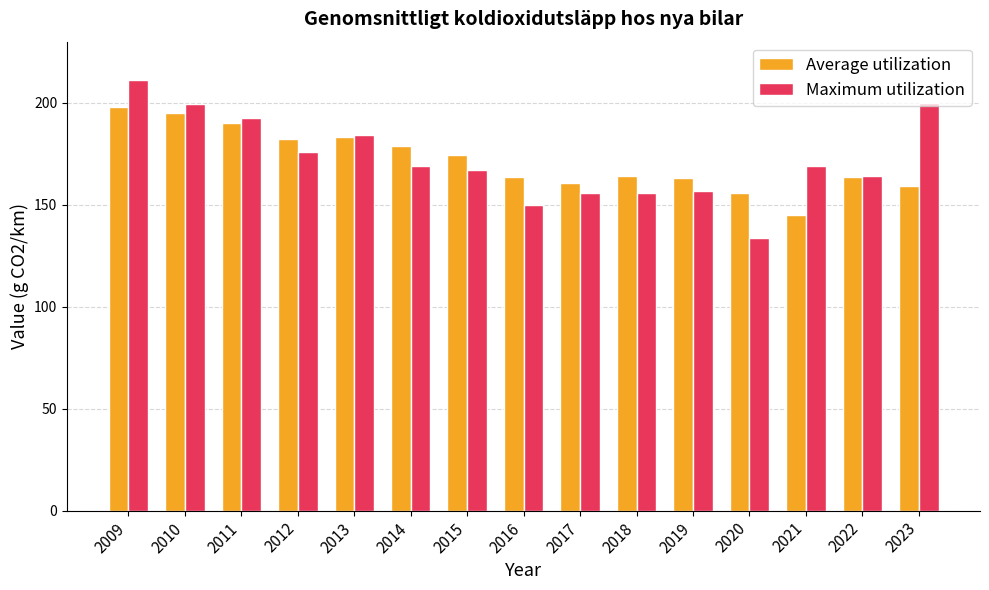

What is the value of the Average utilization bar at the 14th from the left?

163.8